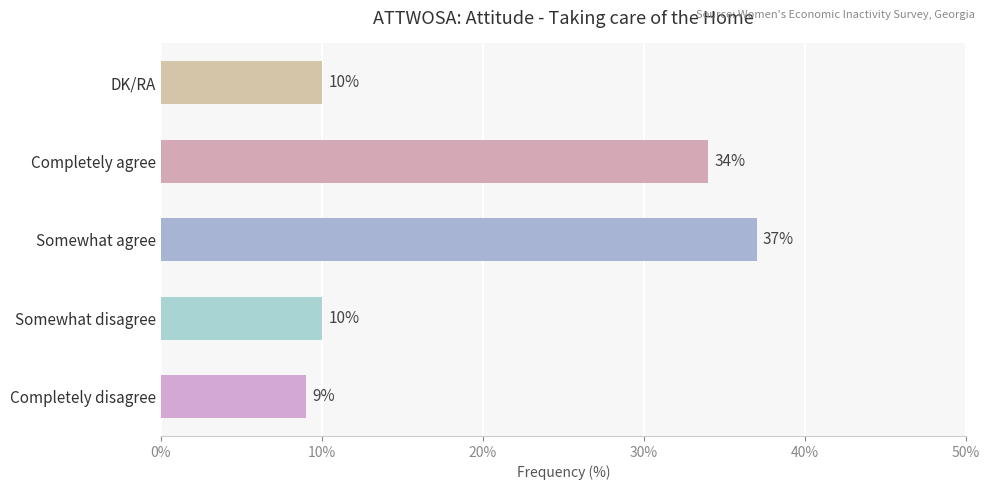

Read the value at Completely agree, to the nearest 5.

35